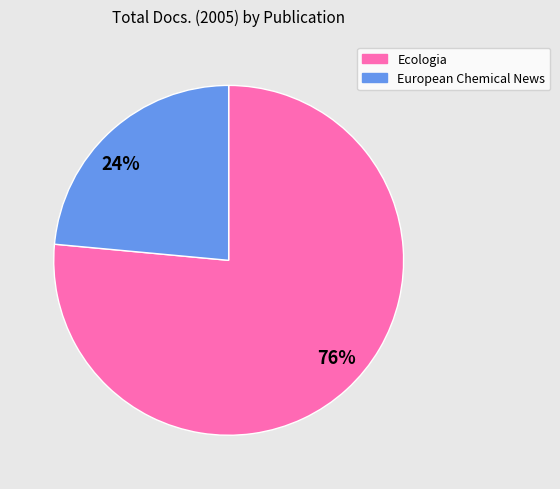

Is it true that 76% is 62% of the pie?

False